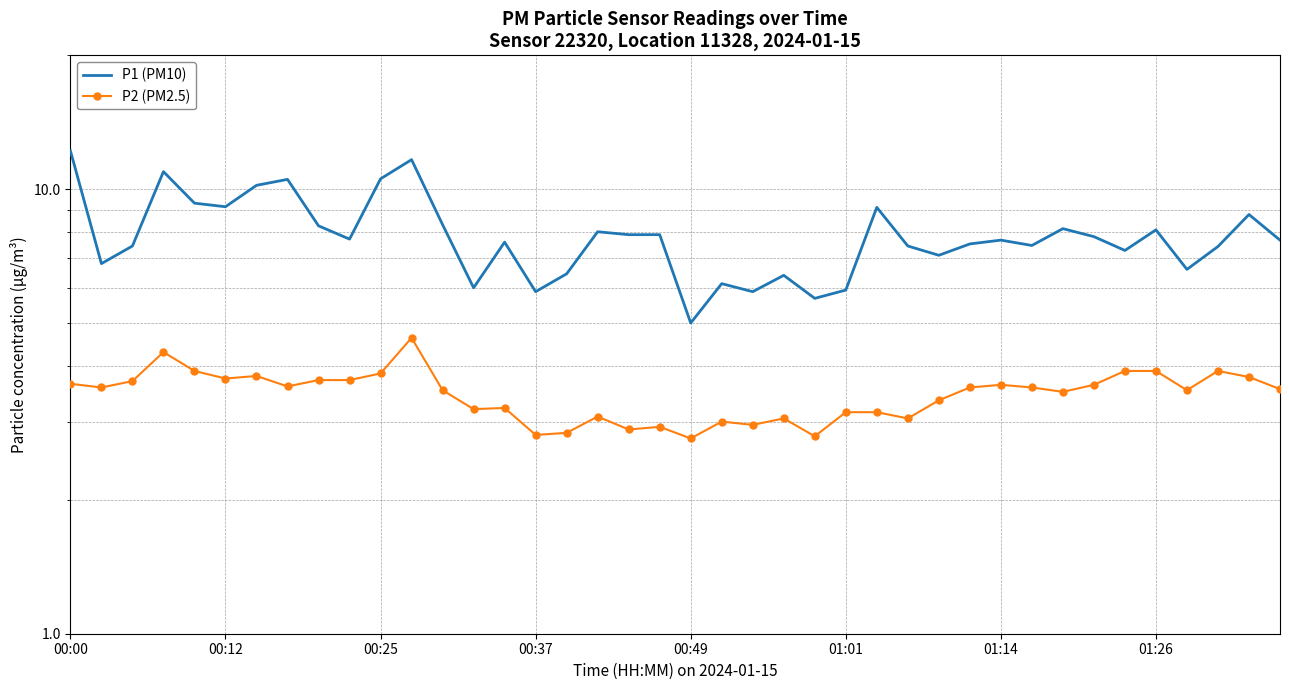

Which has a higher value, 01:26 or 8?

01:26